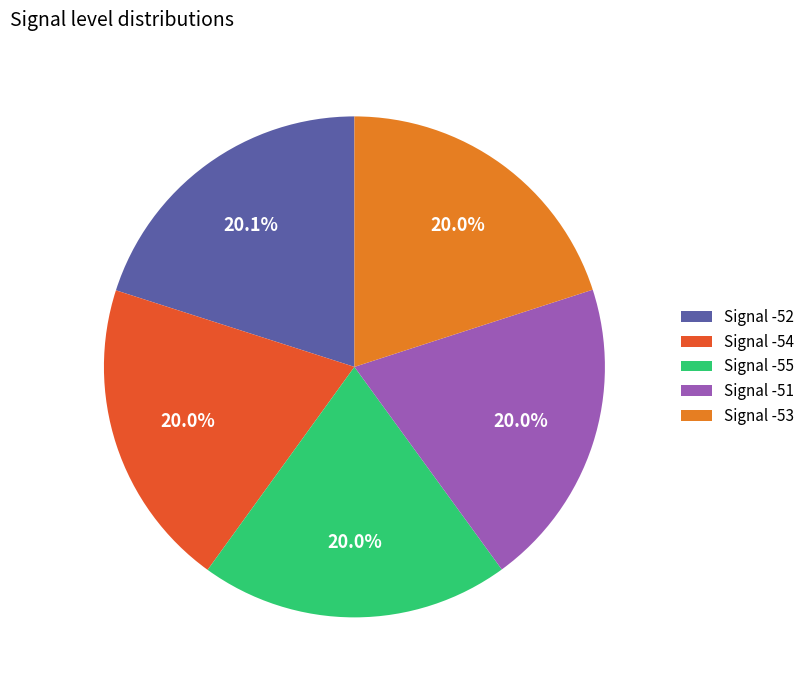

How many slices are in this pie chart?

5